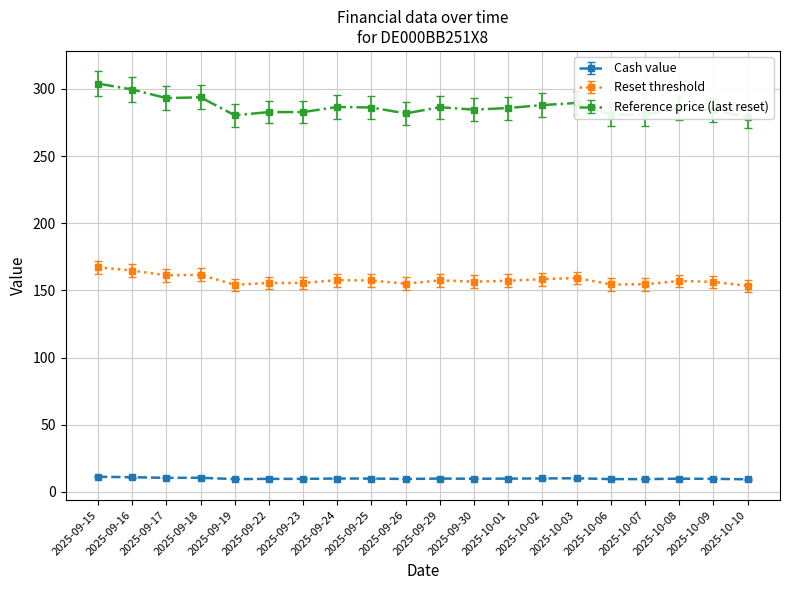

What are all the series names shown in the legend?

Cash value, Reset threshold, Reference price (last reset)